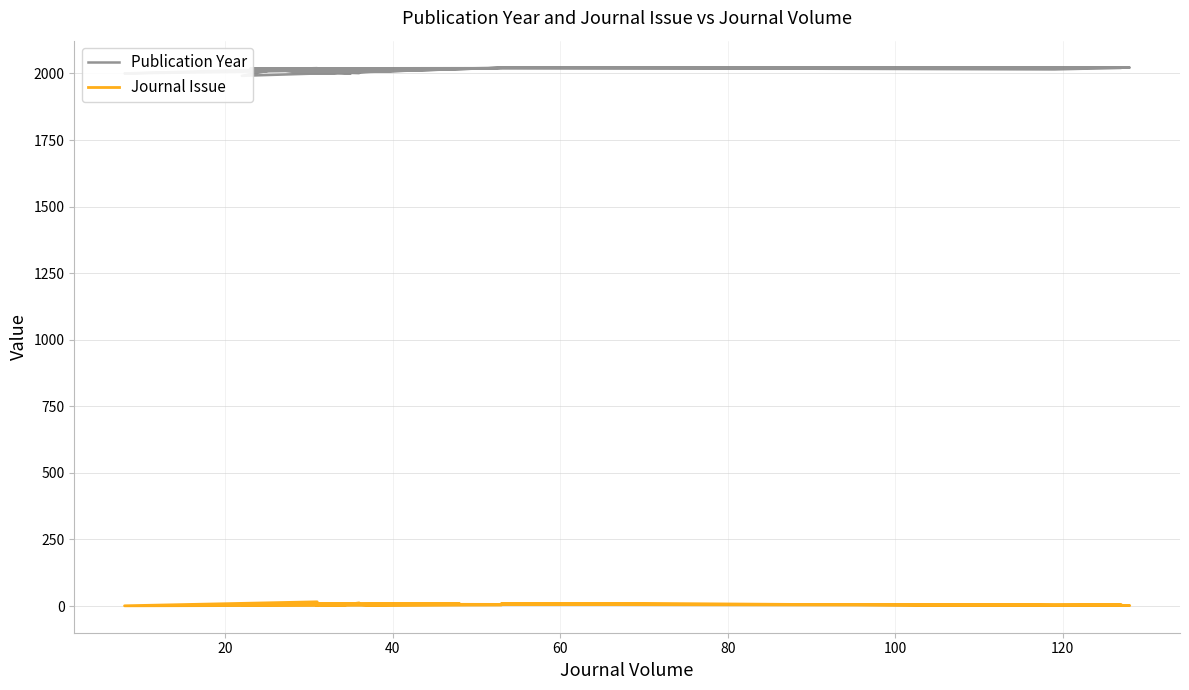

True or false: Publication Year and Journal Issue intersect in this chart.

False